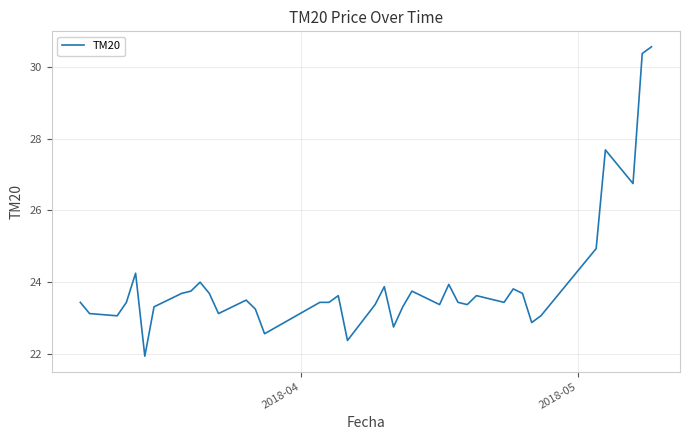

What is the maximum value shown in the chart?

30.6